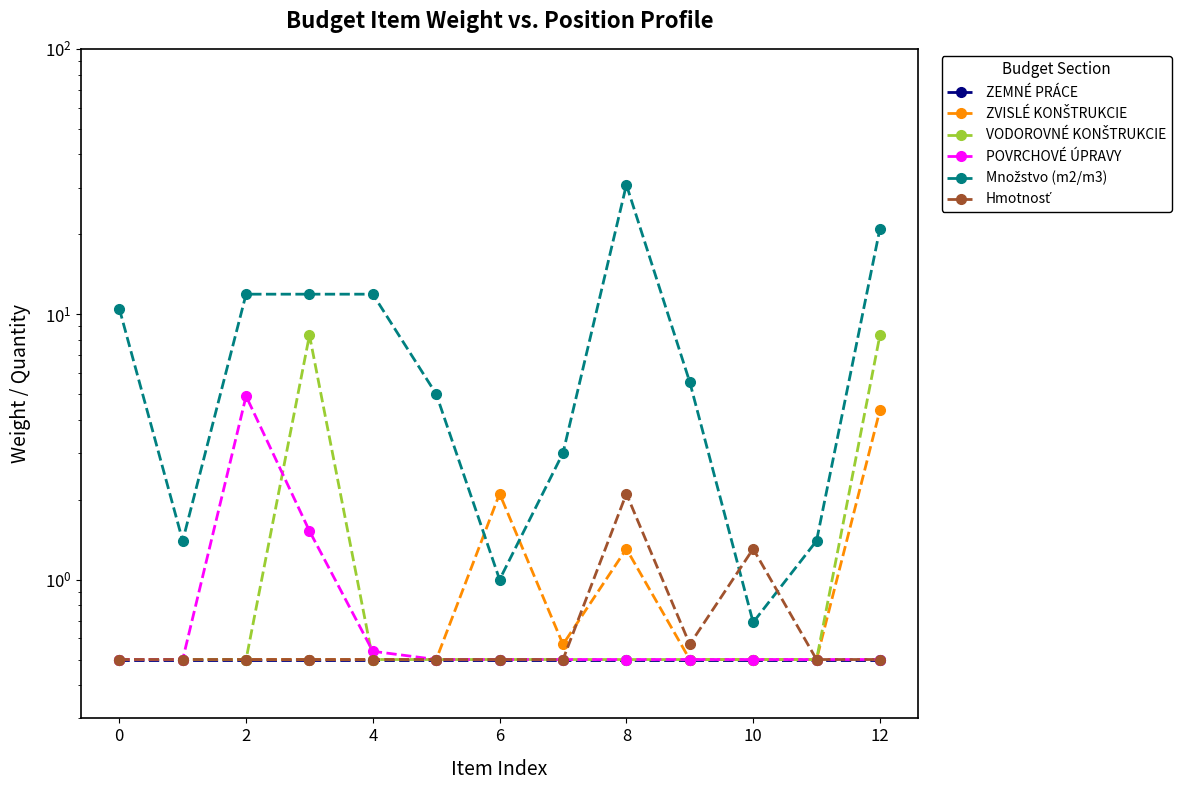

What are all the series names shown in the legend?

ZEMNÉ PRÁCE, ZVISLÉ KONŠTRUKCIE, VODOROVNÉ KONŠTRUKCIE, POVRCHOVÉ ÚPRAVY, Množstvo (m2/m3), Hmotnosť